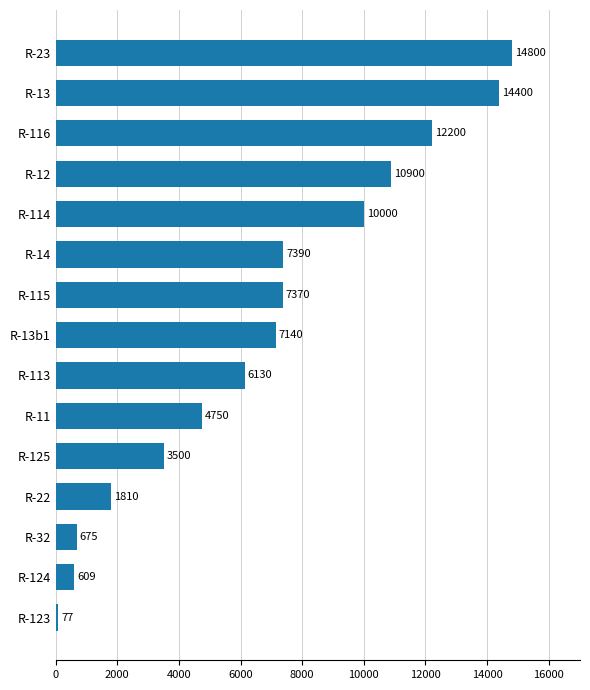

What value does the data have at R-13?

14400